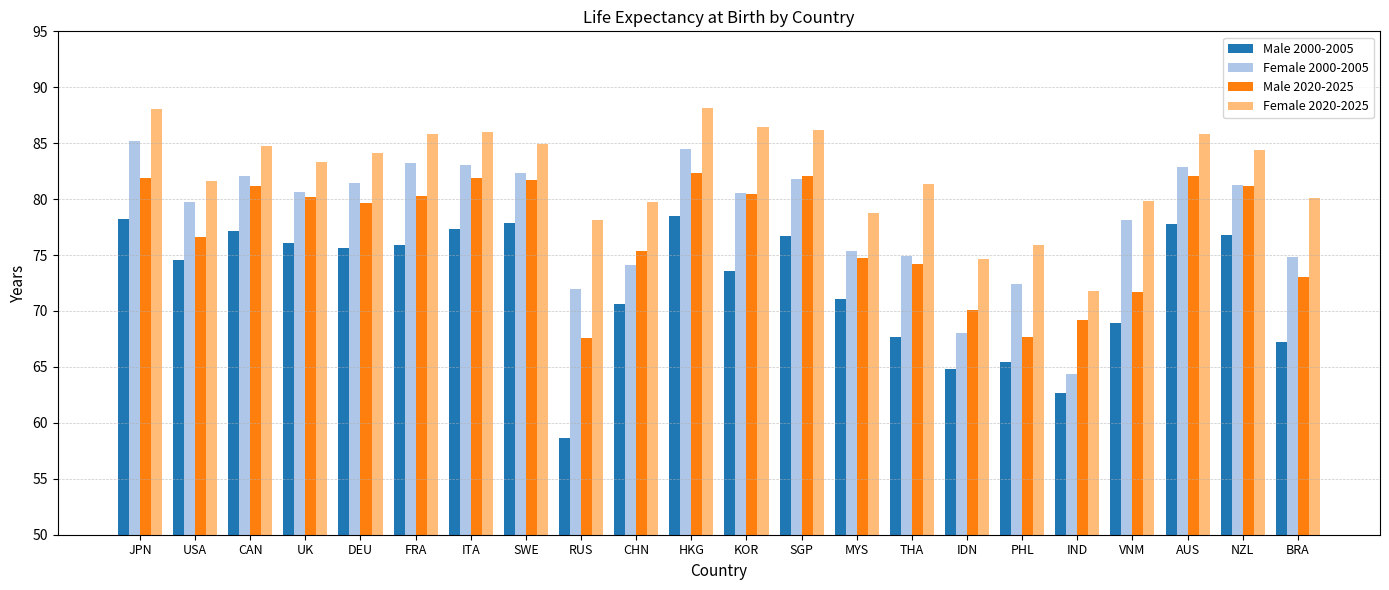

How many bars are there in total?

88